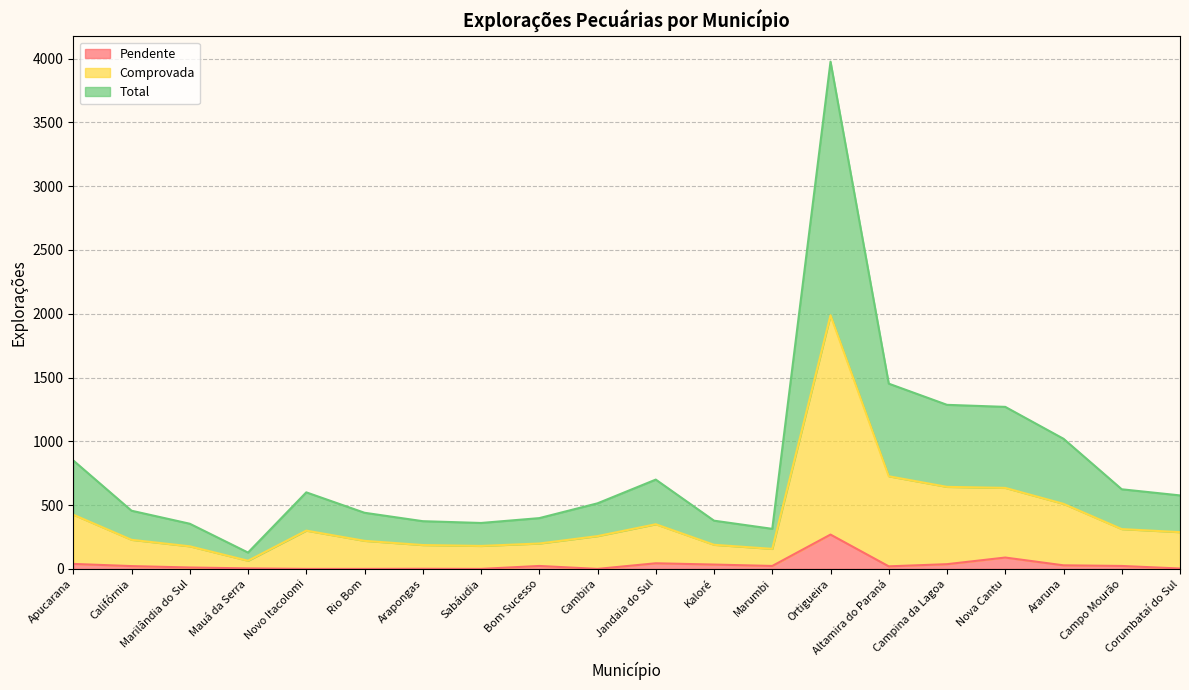

How many data points in Total are less than 576?

10